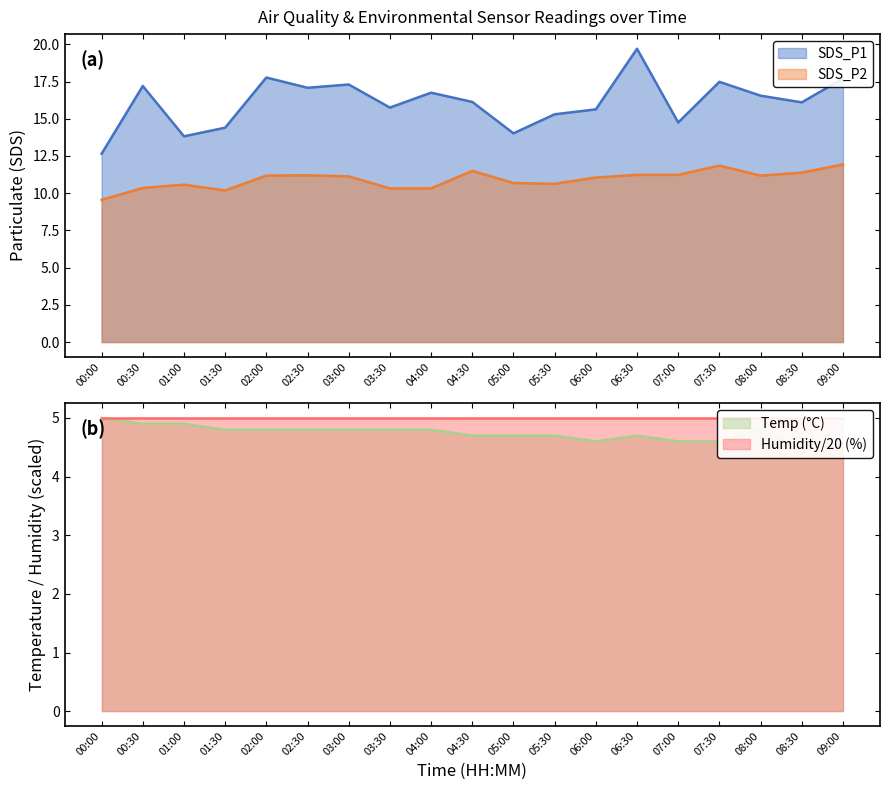

Where does the SDS_P2 series first go above 11?

02:00